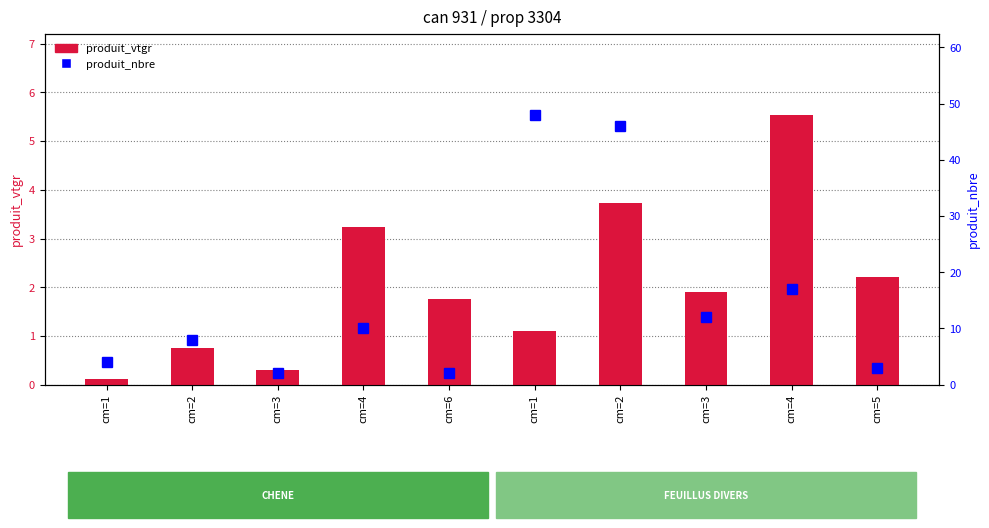

What is the value of the produit_nbre bar at the 6th from the left?

4.0